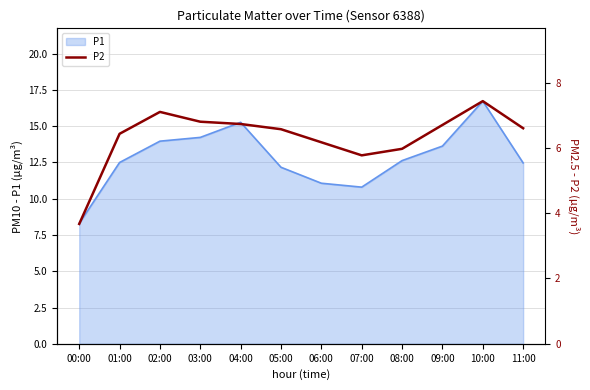

Approximately how many times larger is the value at 08:00 compared to 10:00?

0.8